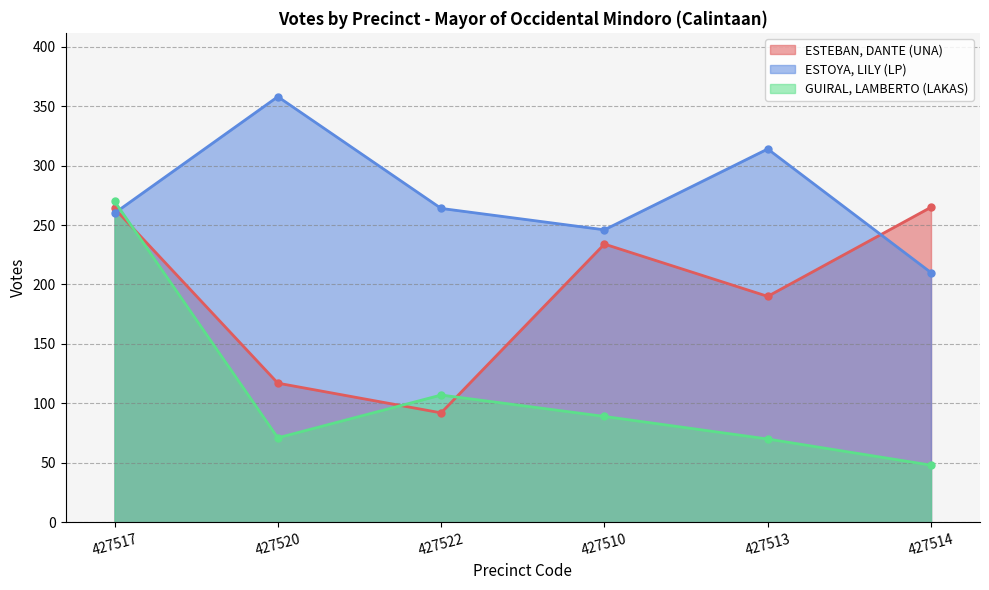

How many interior local valleys does the GUIRAL, LAMBERTO (LAKAS) series have?

1